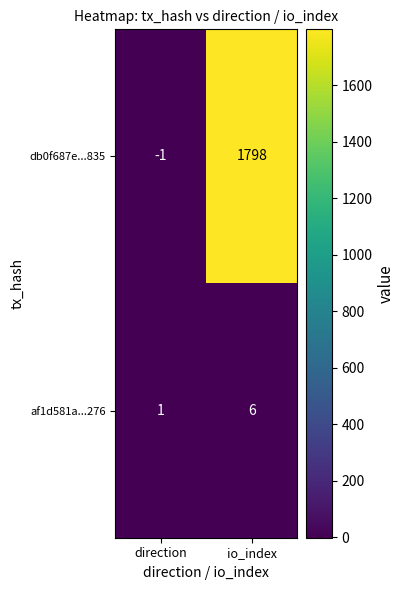

Which series has the largest total across all categories?

db0f687e...835